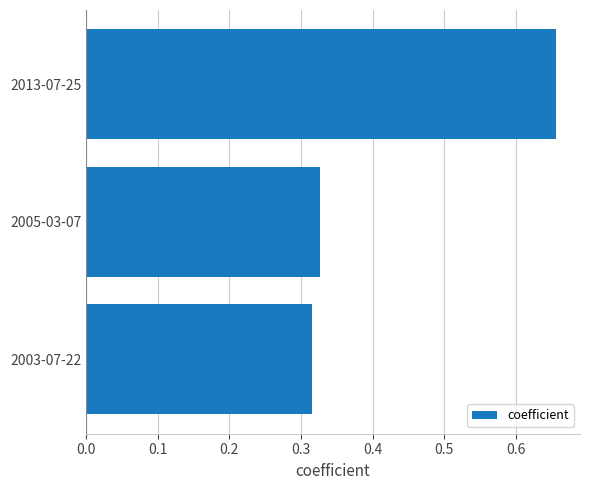

What is the sum of the values at 2003-07-22 and 2013-07-25?

1.0